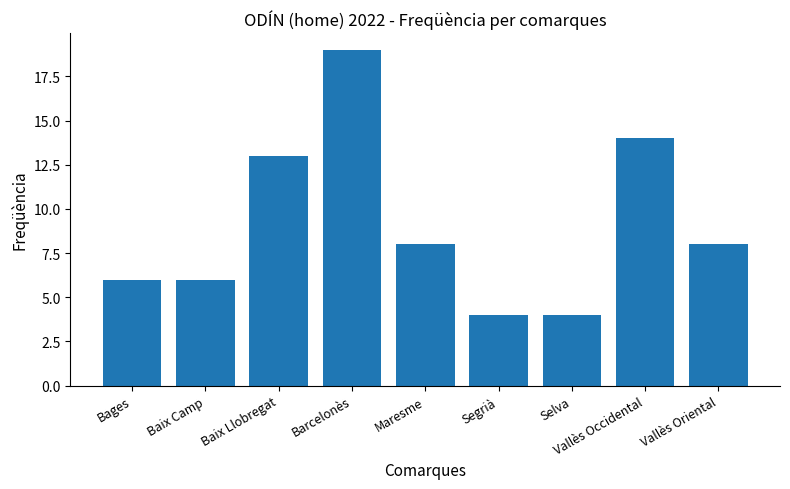

At which label does the data first exceed 8?

Baix Llobregat